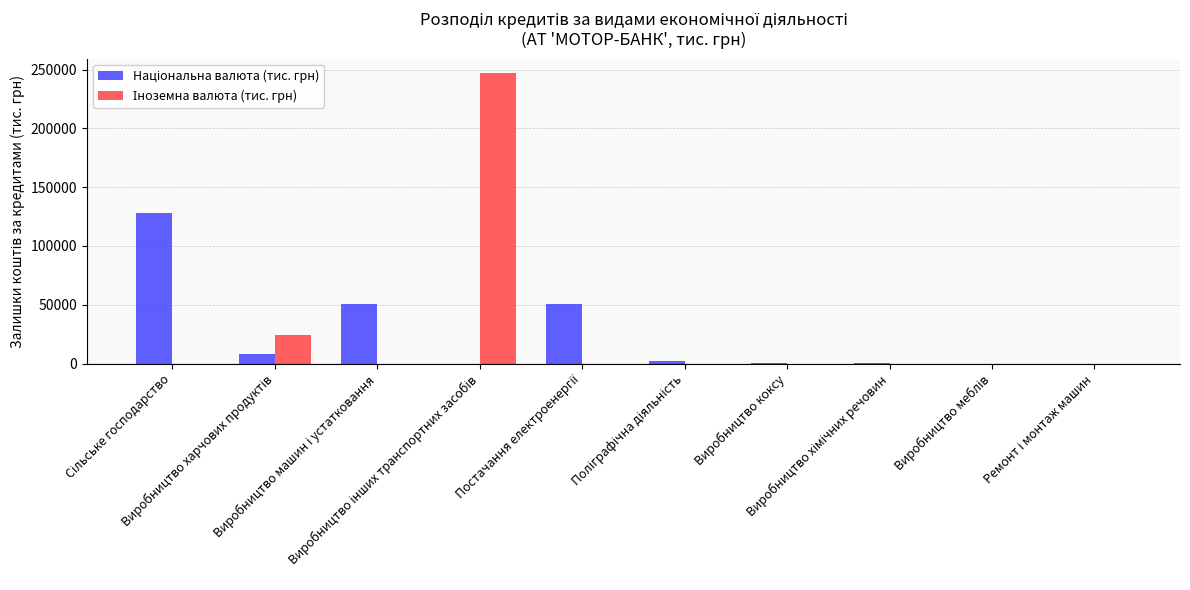

How many distinct data groups are displayed?

2